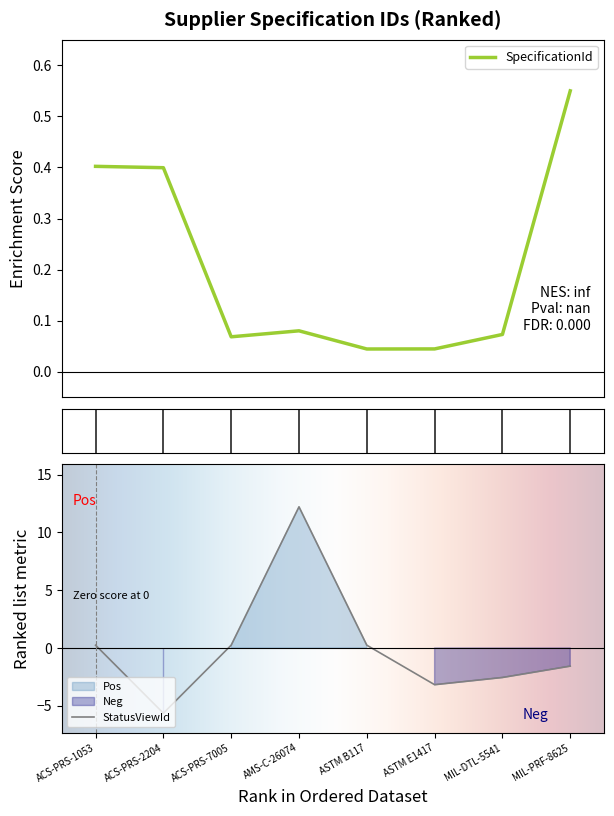

How many values in StatusViewId are above zero?

4